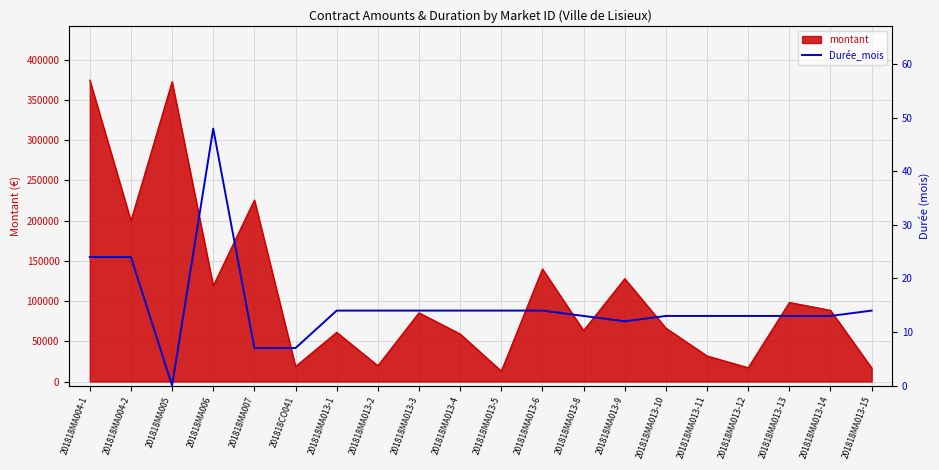

What is the value of the 18th point from the left?

13